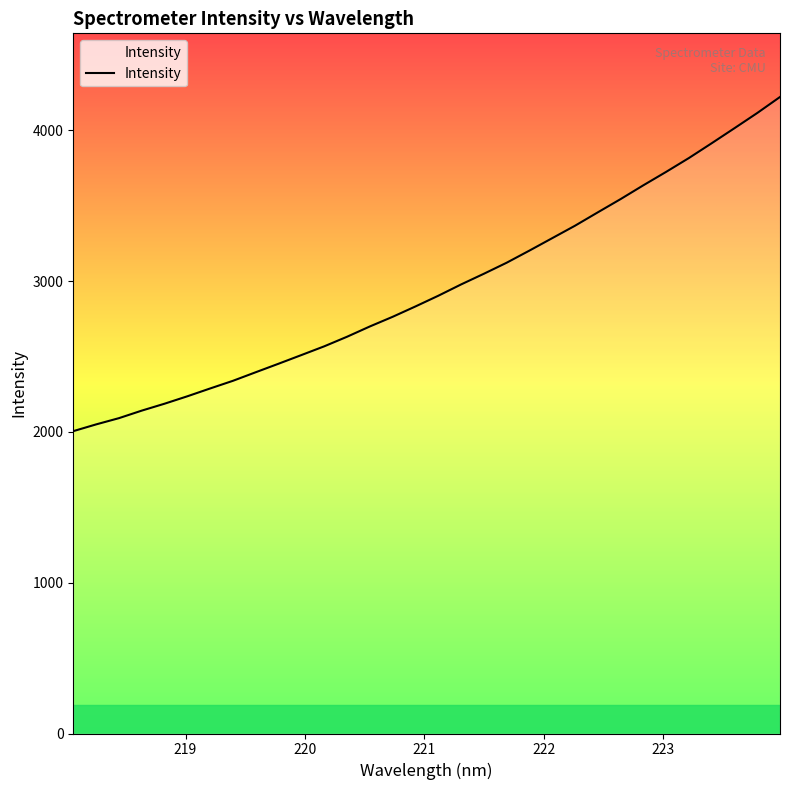

What is the minimum value shown in the chart?

2005.4